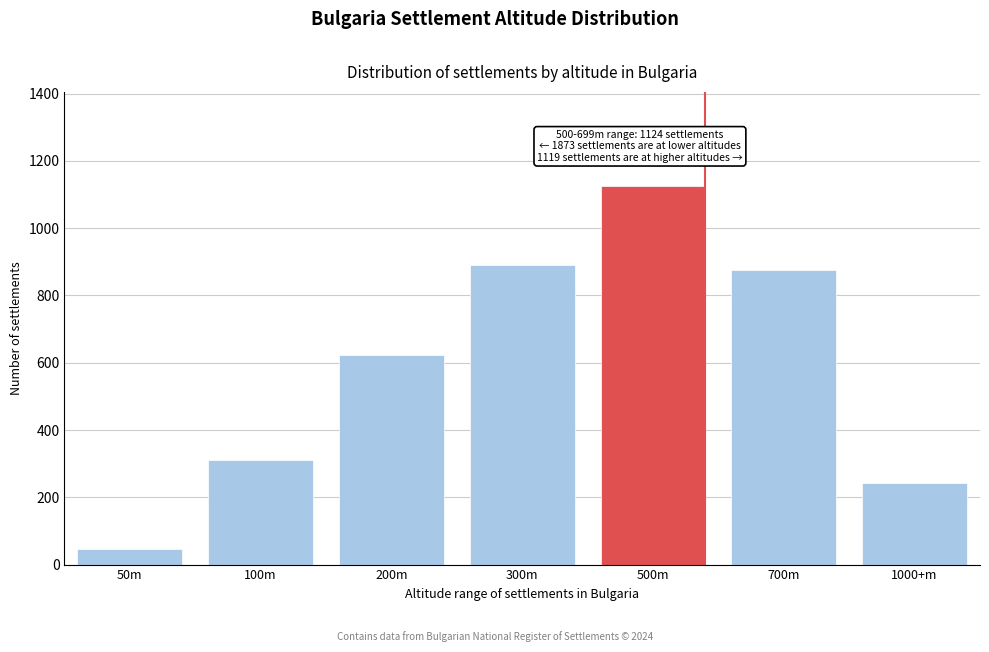

Reading left to right, list all the values displayed in this chart.

50m=47	100m=312	200m=623	300m=891	500m=1124	700m=876	1000+m=243